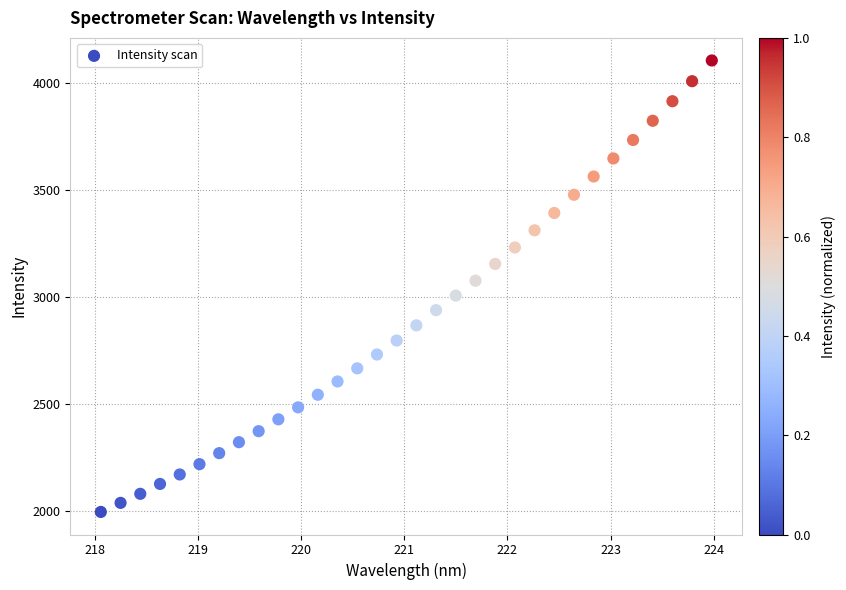

What is the range of Y values (max minus min)?

2112.2